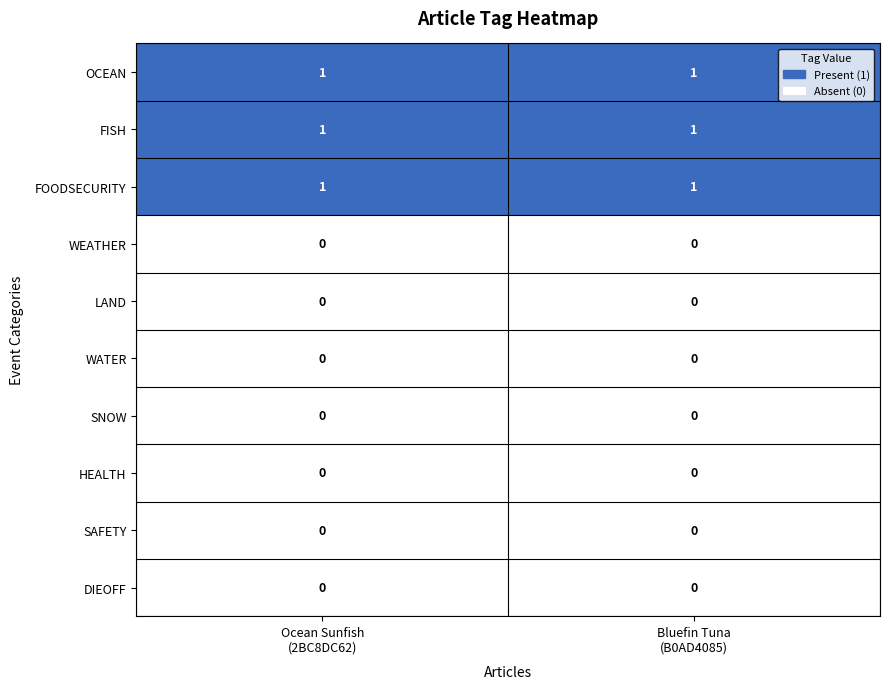

Reading left to right, list all the values displayed in this chart.

OCEAN: 1	1
FISH: 1	1
FOODSECURITY: 1	1
WEATHER: 0	0
LAND: 0	0
WATER: 0	0
SNOW: 0	0
HEALTH: 0	0
SAFETY: 0	0
DIEOFF: 0	0